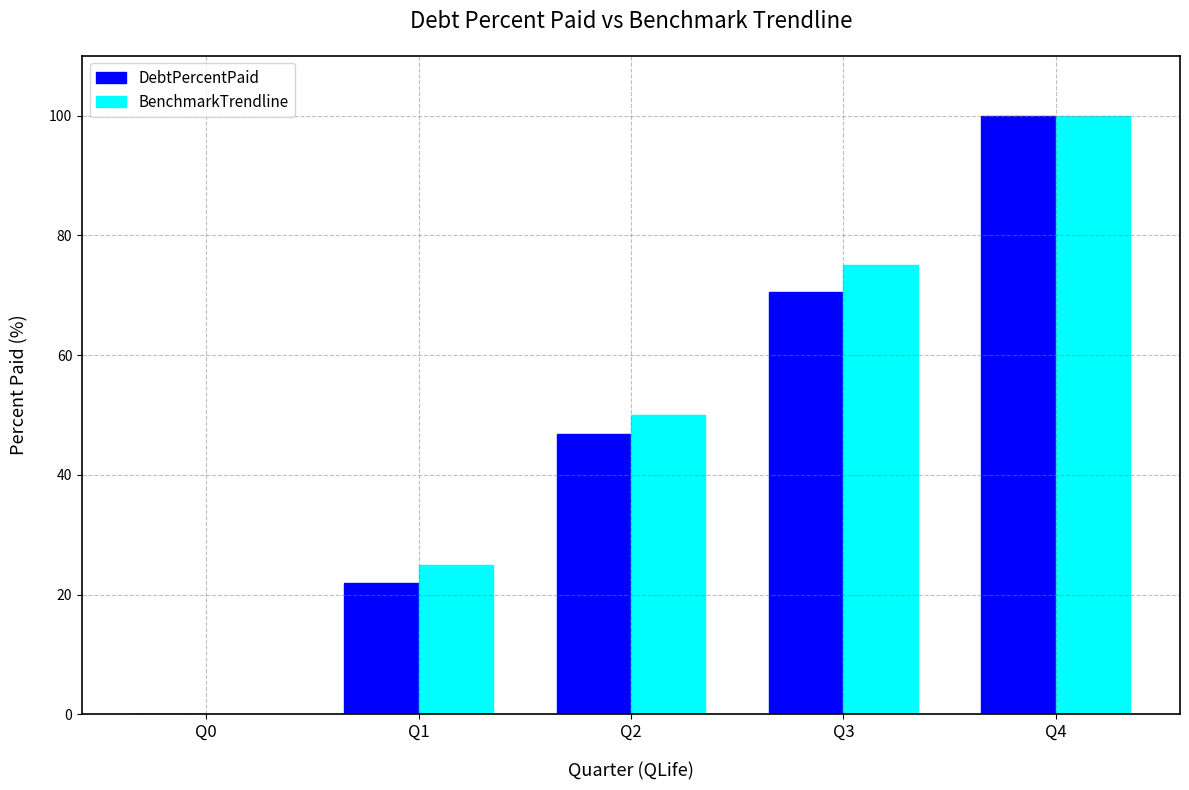

At which category is the sum across all series the highest?

Q4